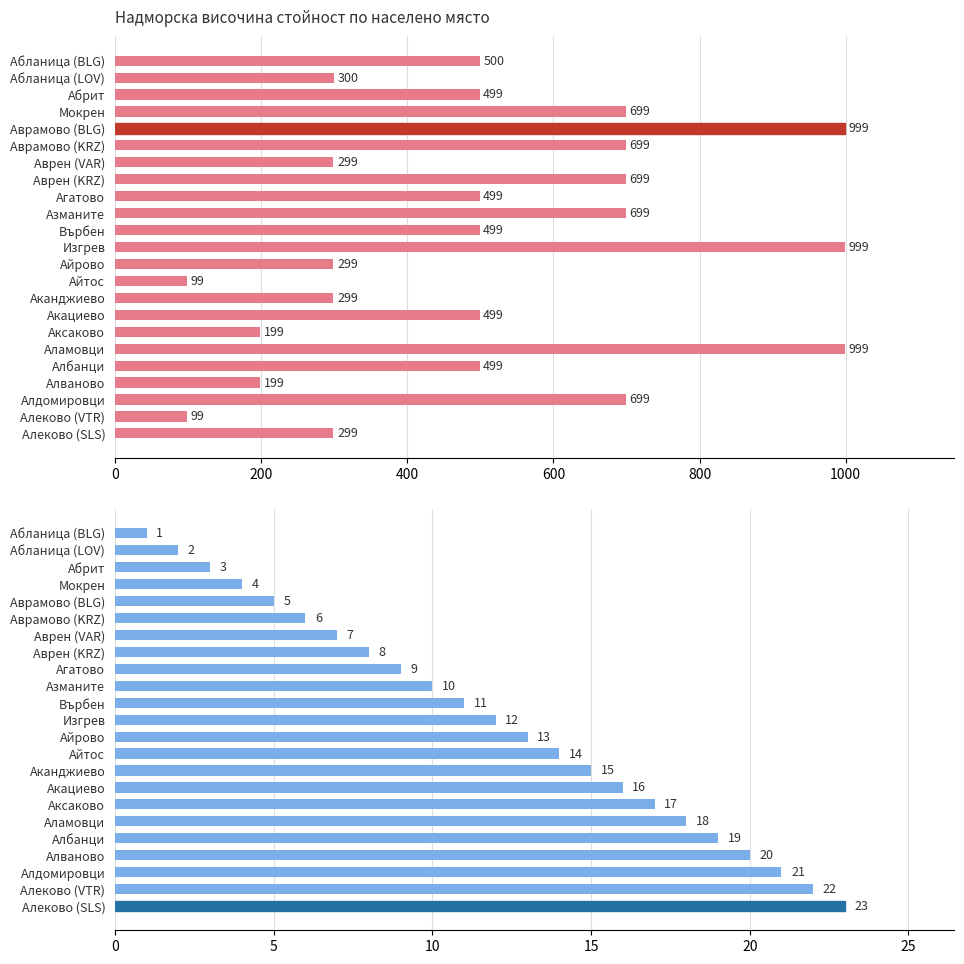

List the series in order of their overall mean, lowest first.

Пореден номер, Надморска височина стойност